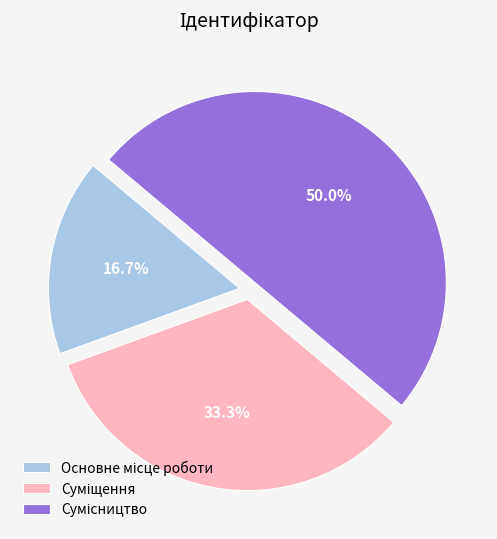

What percentage do Основне місце роботи and Суміщення together represent?

50.0%